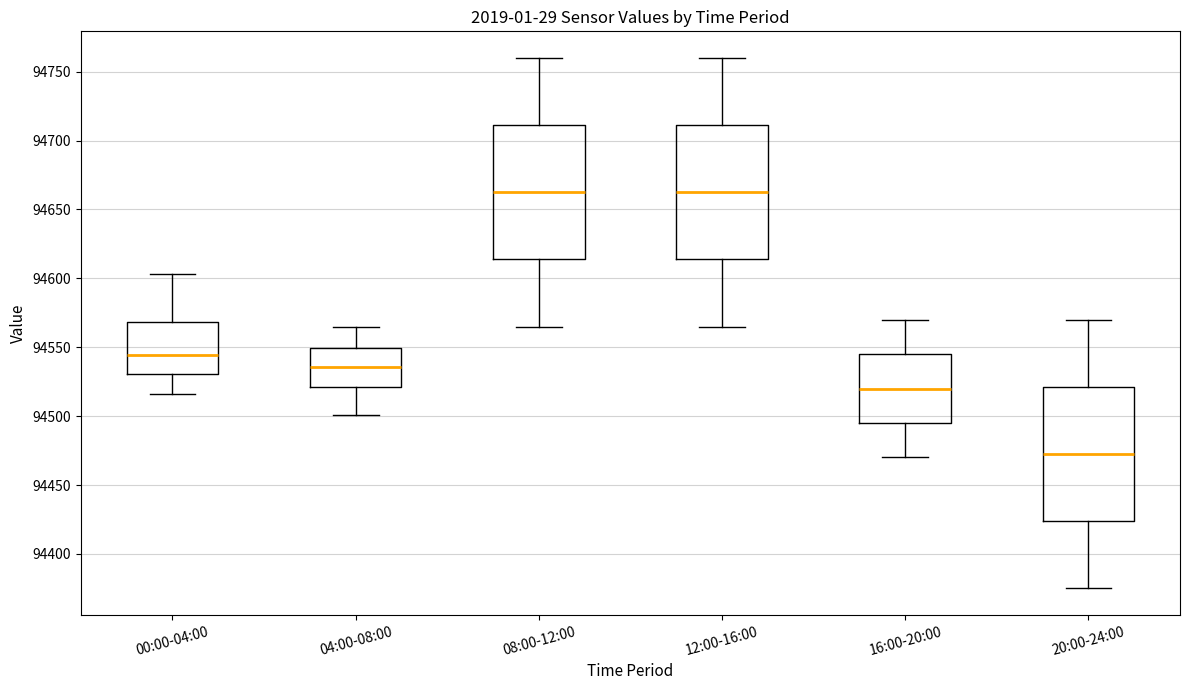

Reading left to right, transcribe this box plot: for each box, give where its median line is, the range the box spans, and where its two whiskers end, as read against the y-axis. The values are not printed on the chart, so give them approximately, as read against the axis.

00:00-04:00: median 94545, box 94530 to 94570, whiskers 94515 to 94605
04:00-08:00: median 94535, box 94520 to 94550, whiskers 94500 to 94565
08:00-12:00: median 94665, box 94615 to 94710, whiskers 94565 to 94760
12:00-16:00: median 94665, box 94615 to 94710, whiskers 94565 to 94760
16:00-20:00: median 94520, box 94495 to 94545, whiskers 94470 to 94570
20:00-24:00: median 94475, box 94425 to 94520, whiskers 94375 to 94570